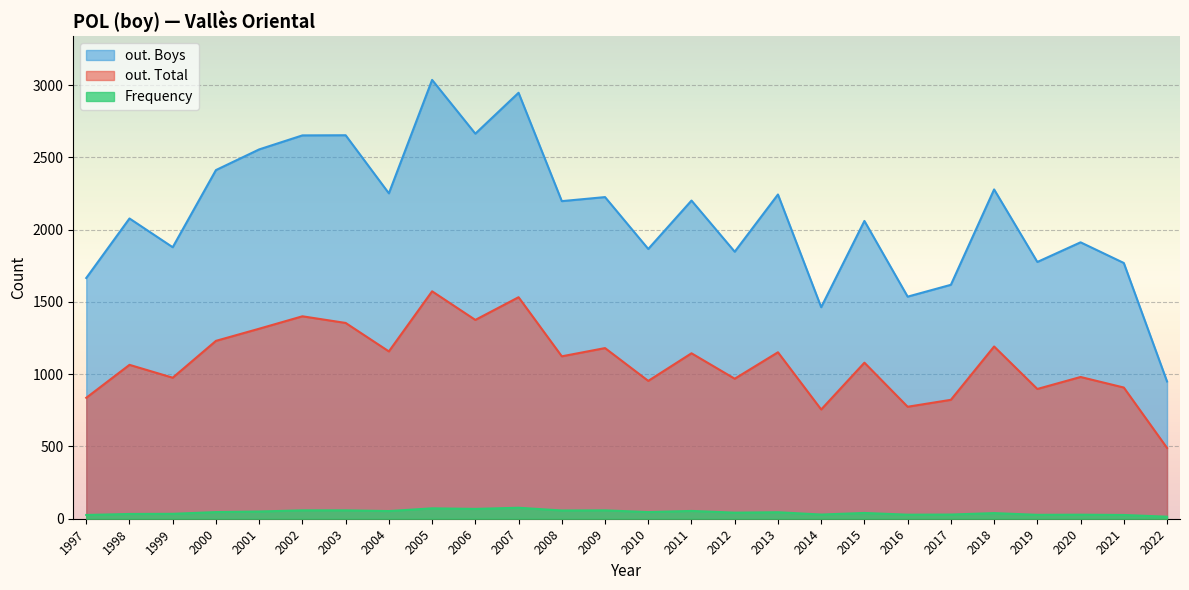

At 2012, list the series in order from smallest to largest.

Frequency, out. Total, out. Boys